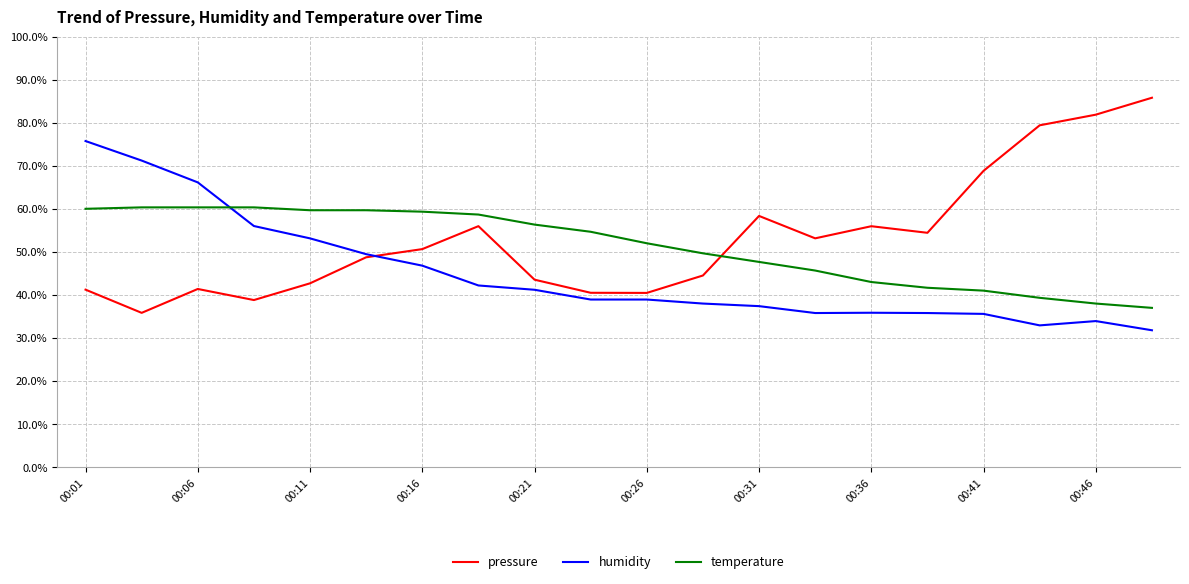

List the series in order of their peak value, highest first.

pressure, humidity, temperature